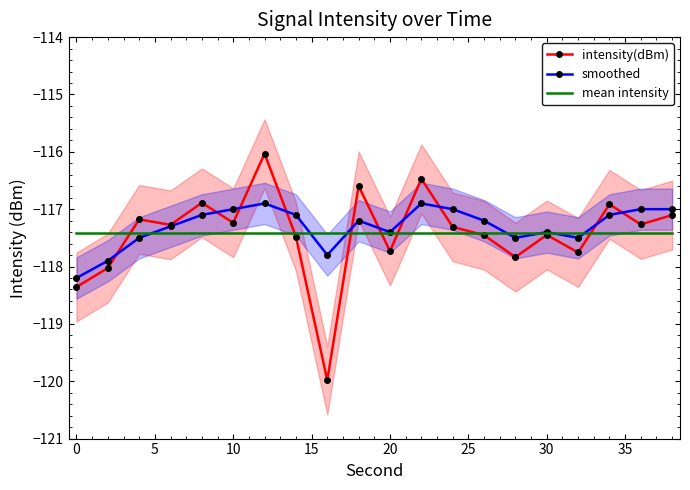

What is the lowest value of the smoothed series?

-118.2